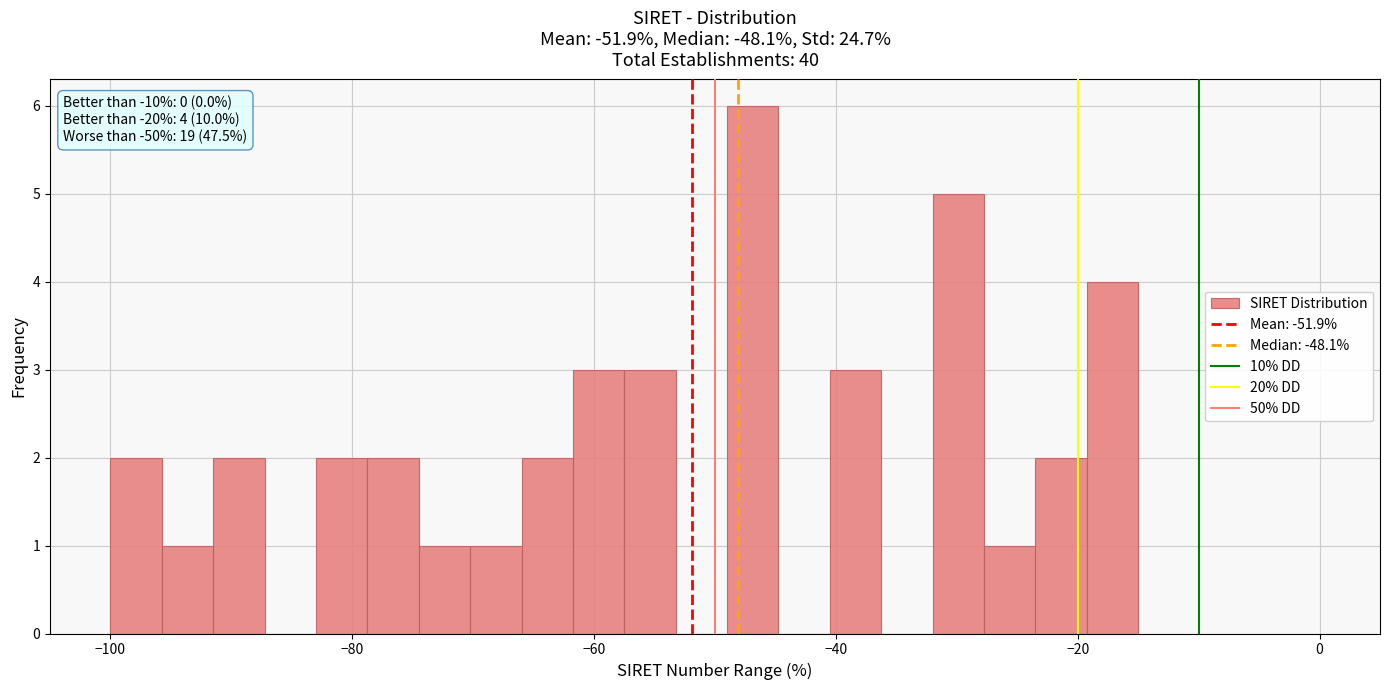

Read against the x-axis, roughly where is the centre of the tallest bar?

-46